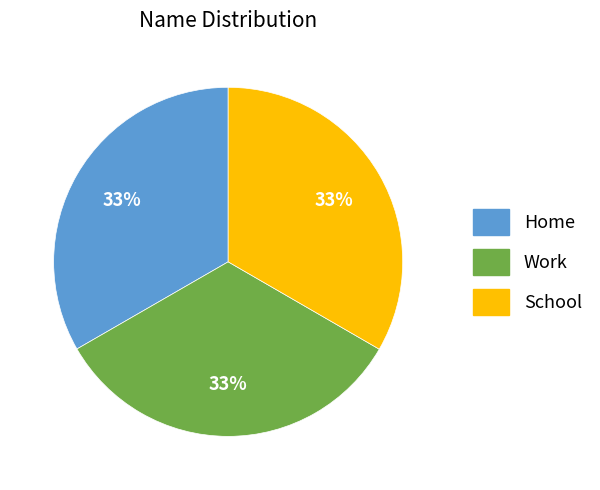

What is the ratio of the value at Home to the value at Work?

1.0